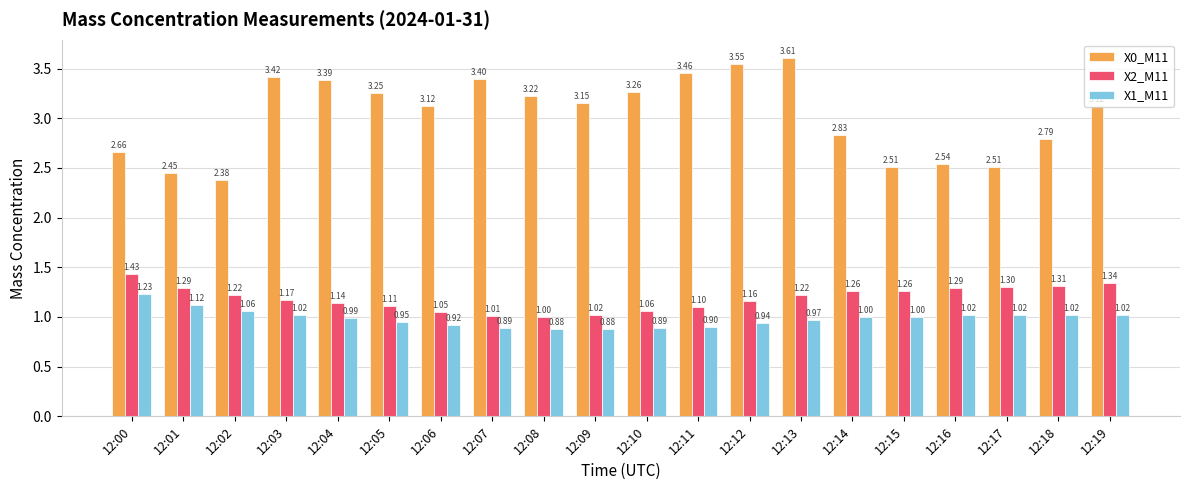

At which category is the sum across all series the highest?

12:13